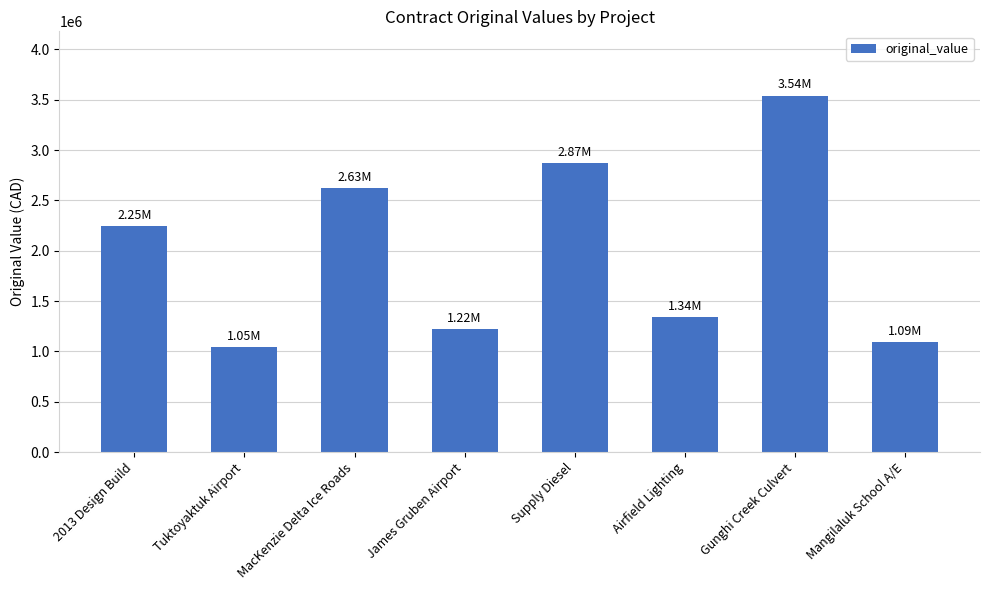

What is the label of the 5th bar from the right?

James Gruben Airport